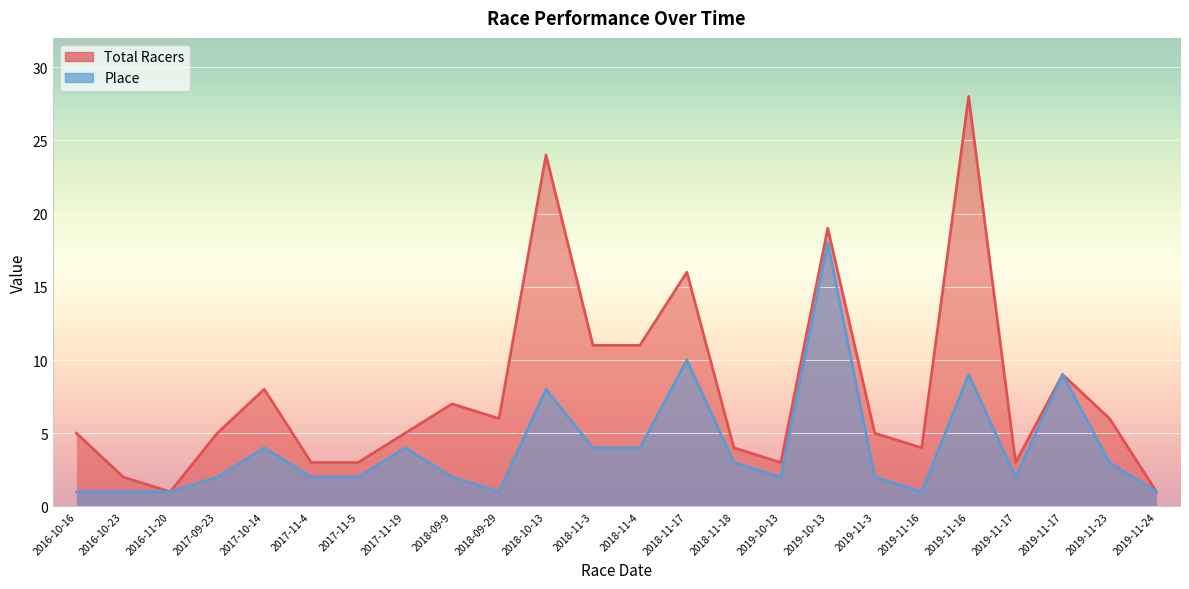

What is the difference between the highest and lowest values at 2019-11-16?

3